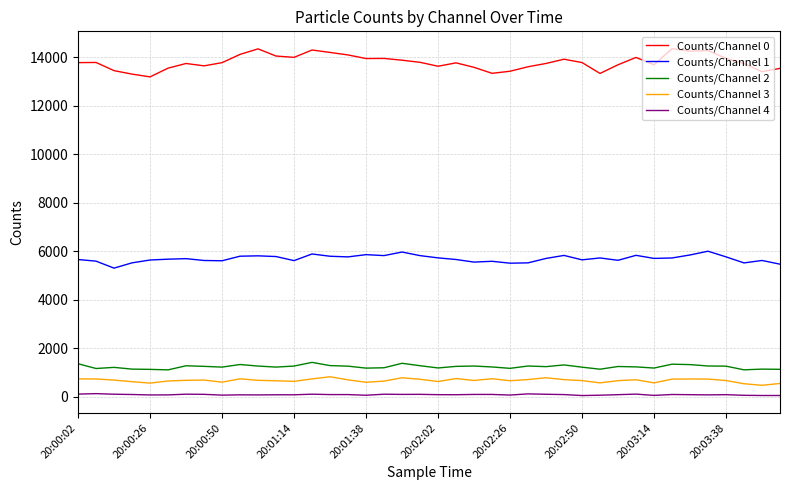

What is the maximum value shown in the chart?

14362